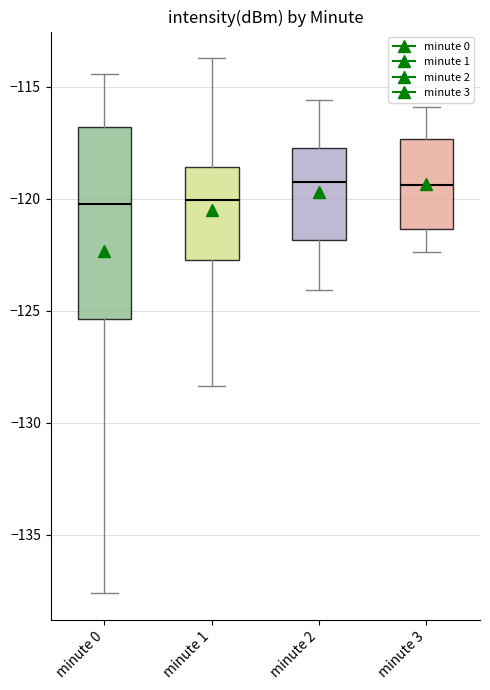

Which box is the tallest, from its lower edge to its upper edge?

minute 0